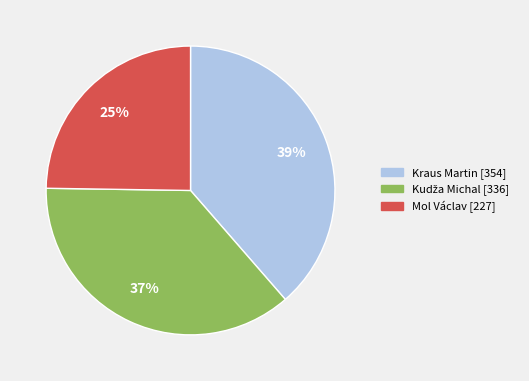

Does any single category account for the majority?

No